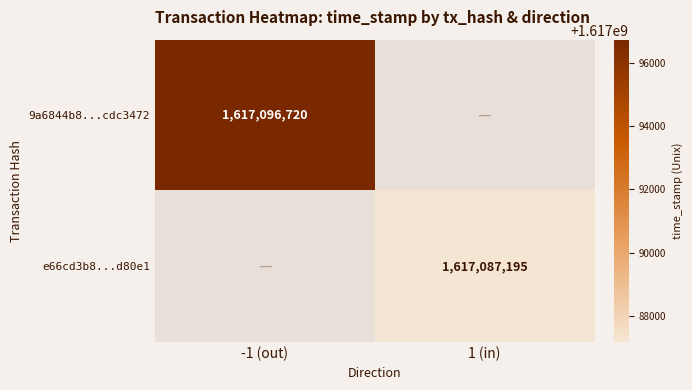

Is the value of 9a6844b8...cdc3472 at -1 (out) greater than the value of e66cd3b8...d80e1 at 1 (in)?

Yes